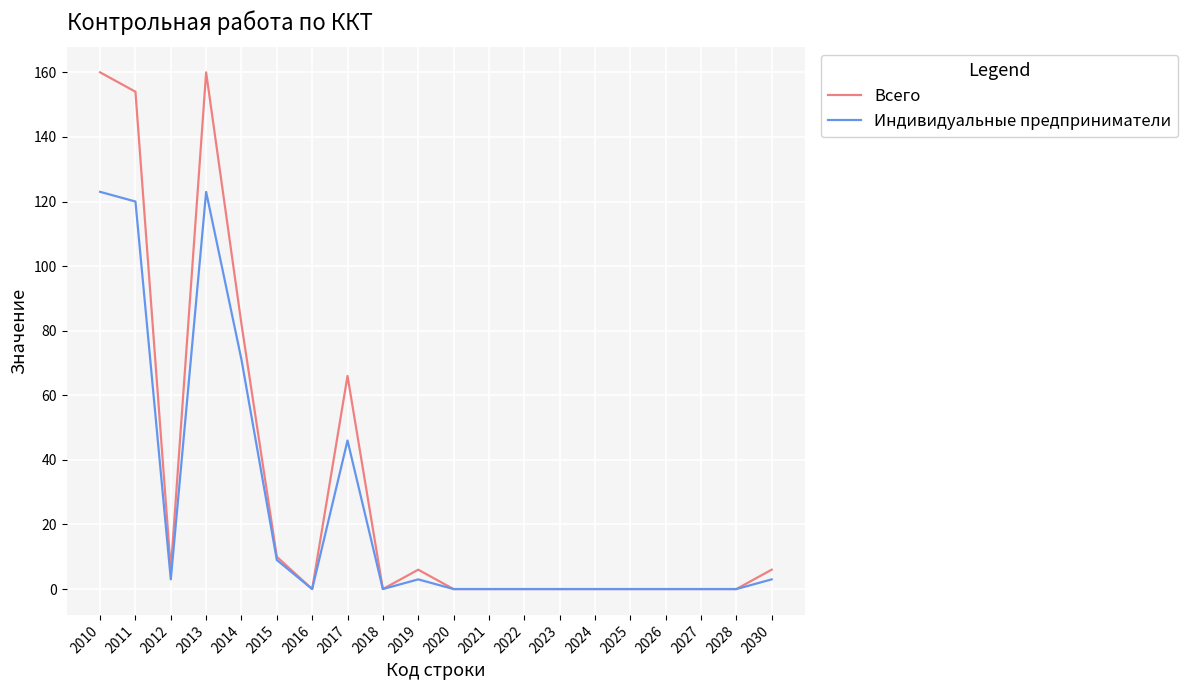

The value of Всего at 2022 is 56. True or false?

False